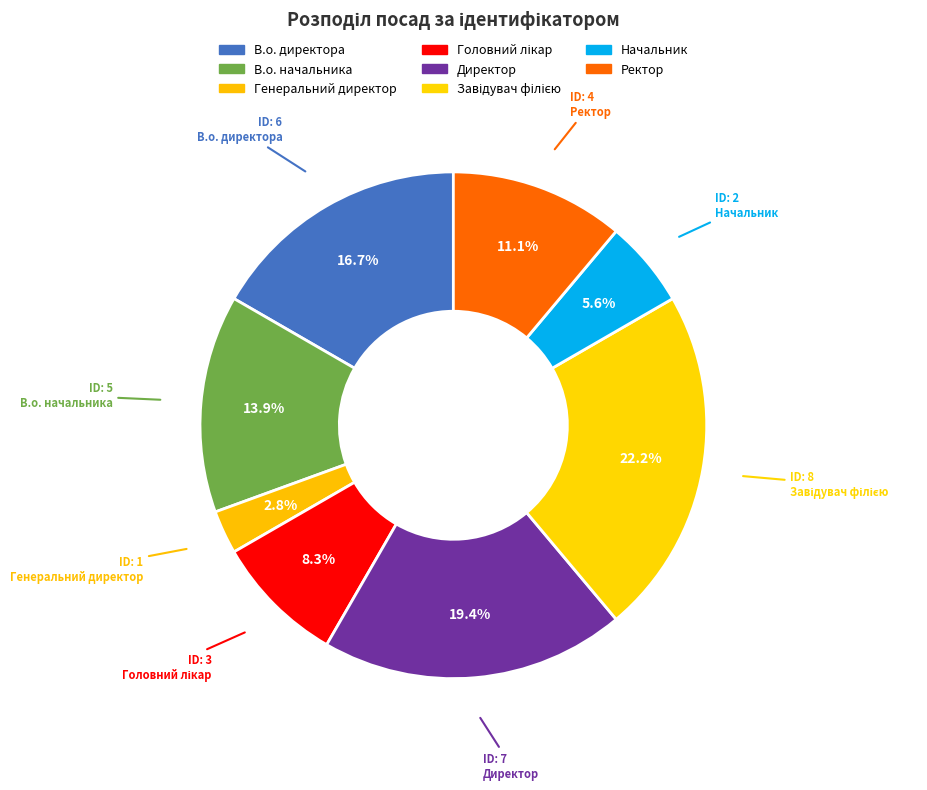

What is the change in value from Генеральний директор to Начальник?

+1